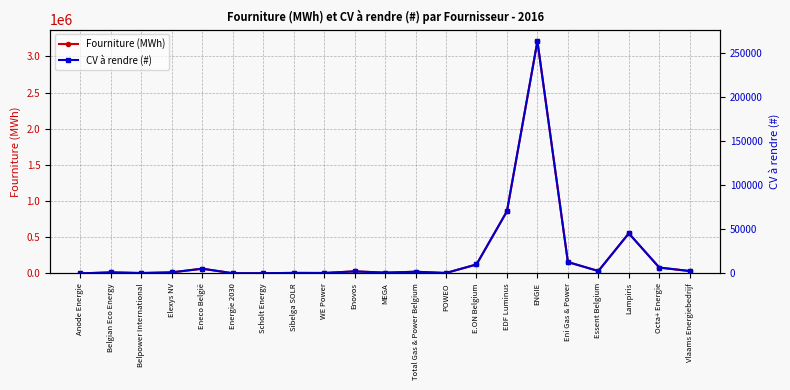

At which label does Fourniture (MWh) first exceed 22969?

Eneco België